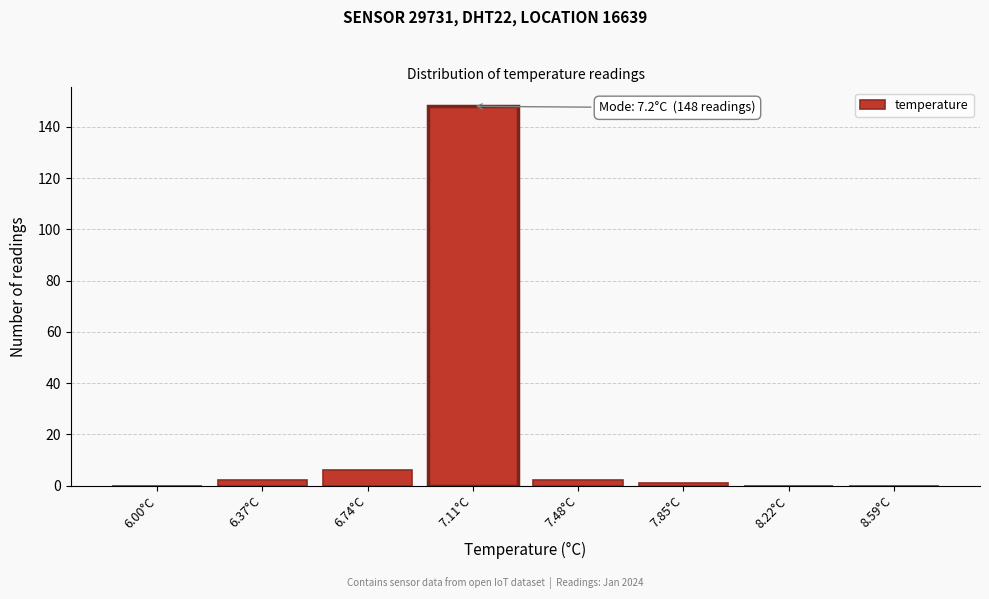

Reading left to right, what are all the values shown in this chart?

6.00°C=0	6.37°C=2	6.74°C=6	7.11°C=148	7.48°C=2	7.85°C=1	8.22°C=0	8.59°C=0